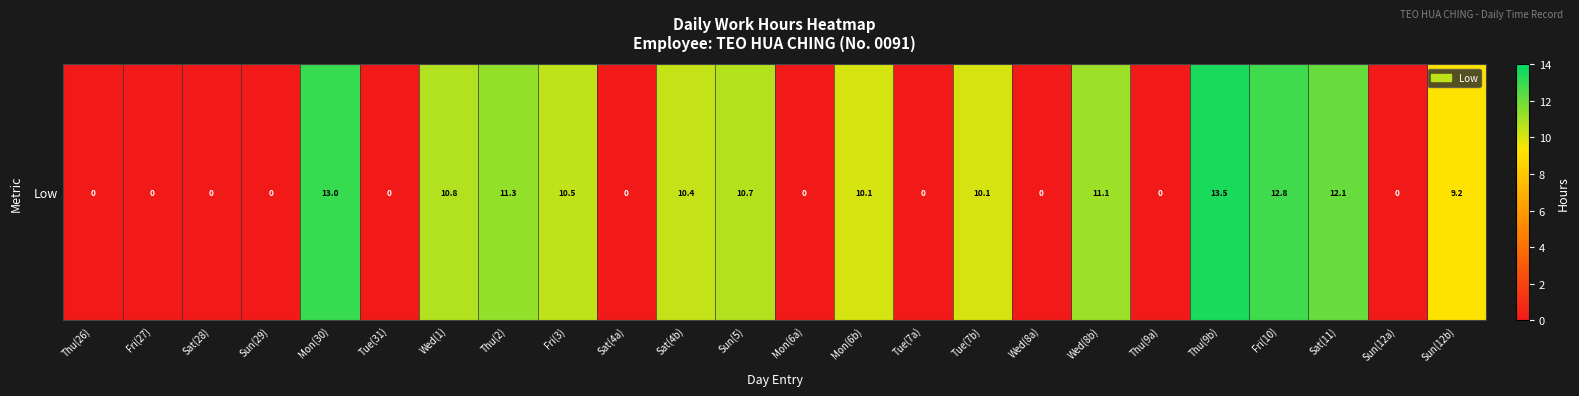

Reading left to right, what are all the values shown in this chart?

0.0	0.0	0.0	0.0	13.0	0.0	10.8	11.3	10.5	0.0	10.4	10.7	0.0	10.1	0.0	10.1	0.0	11.1	0.0	13.5	12.8	12.1	0.0	9.2